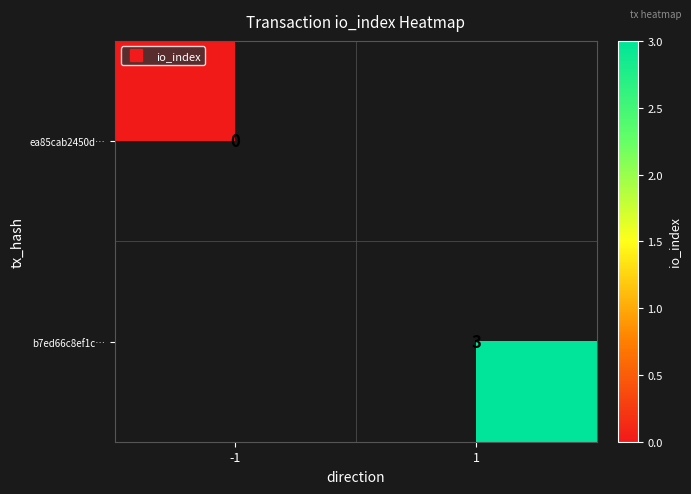

At which category does the chart reach its peak across all series?

1